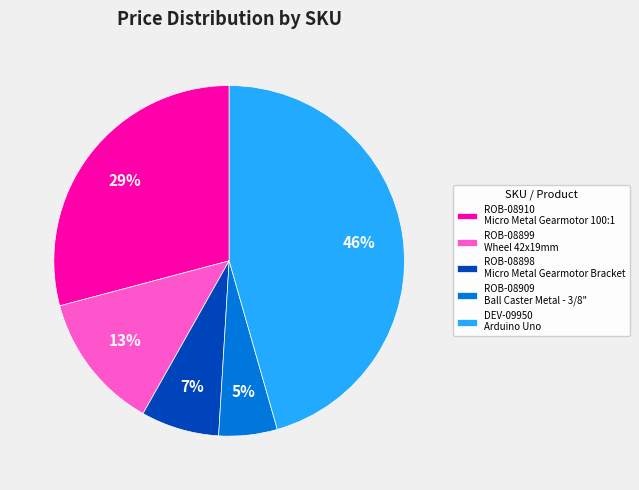

To the nearest percent, what is the average slice percentage?

20%